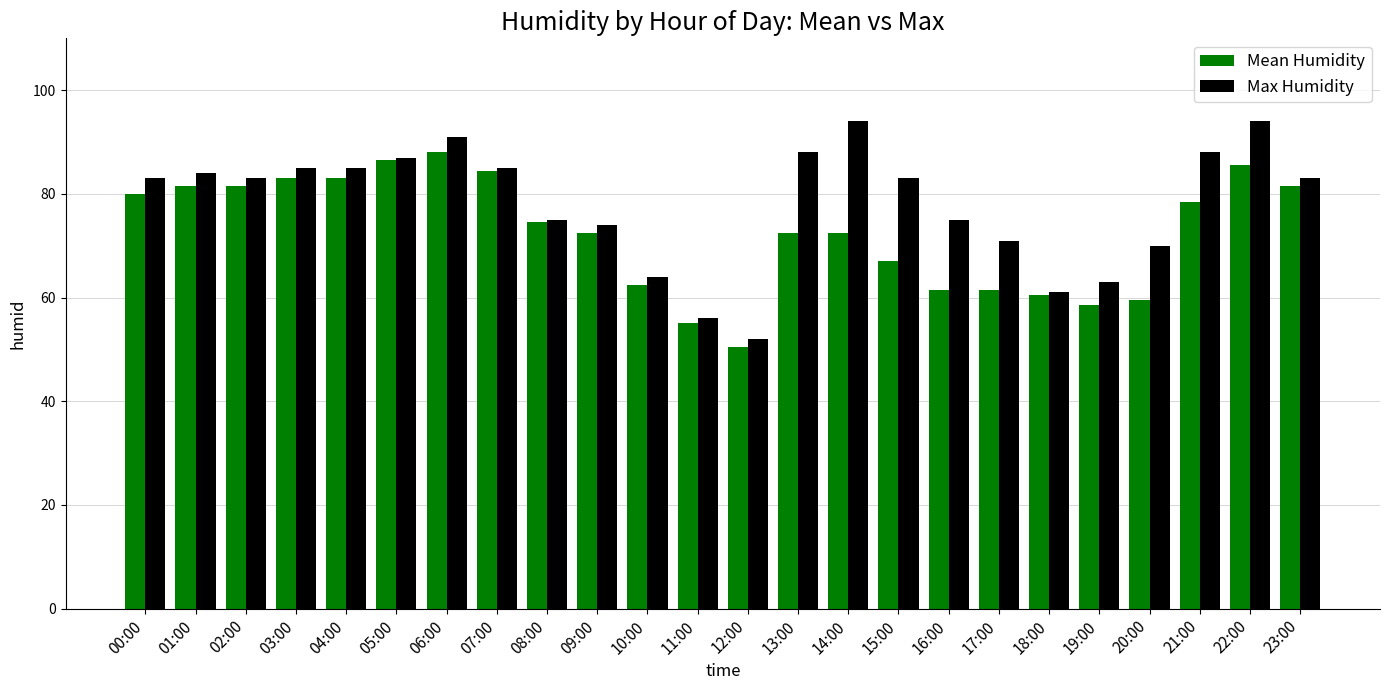

What is the difference between the maximum and minimum values in the Mean Humidity series?

37.5